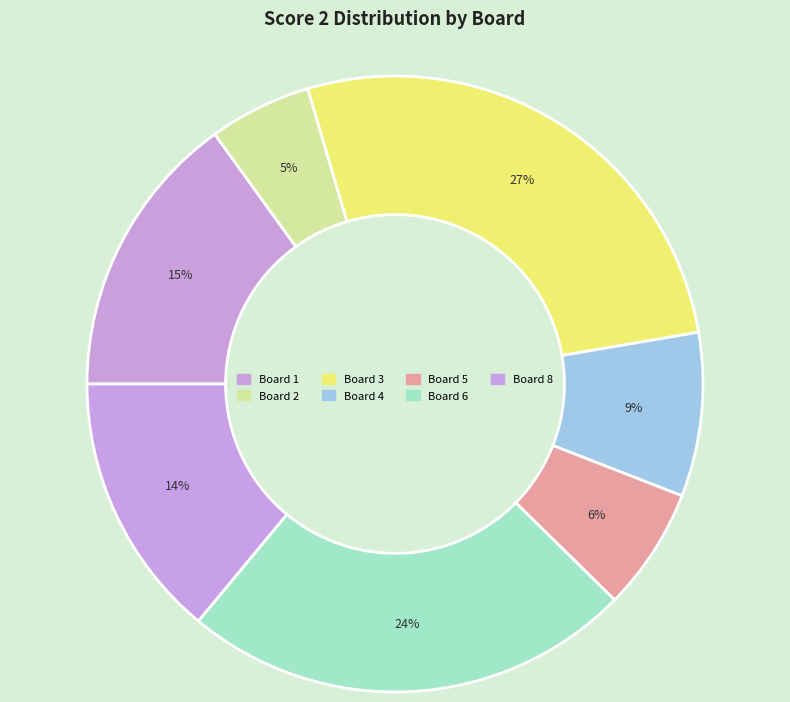

What is the largest slice in the pie chart?

Board 3